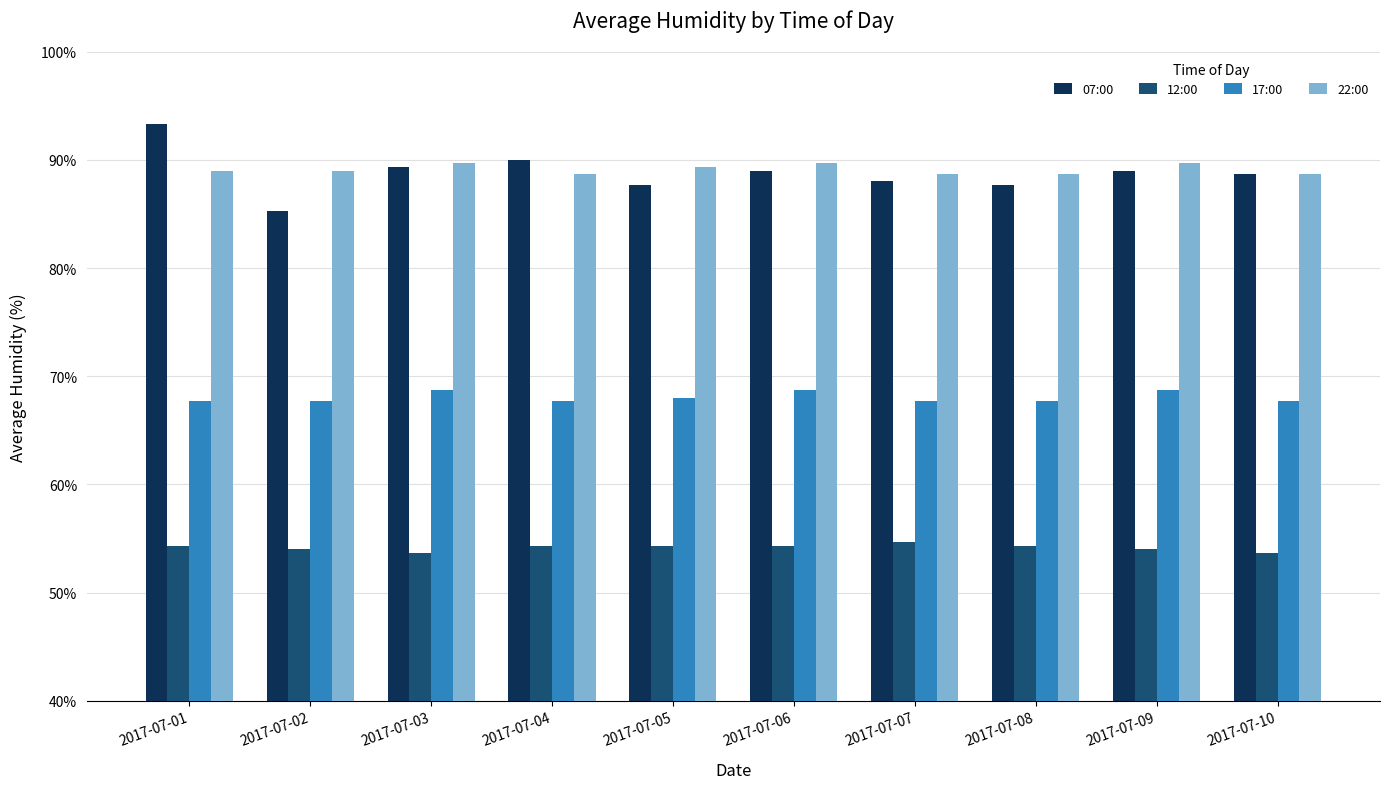

How many bars are there in each group?

4